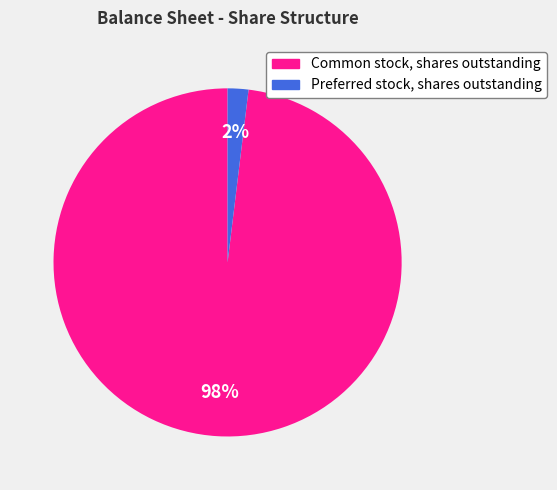

Between Preferred stock, shares outstanding and Common stock, shares outstanding, which is larger?

Common stock, shares outstanding